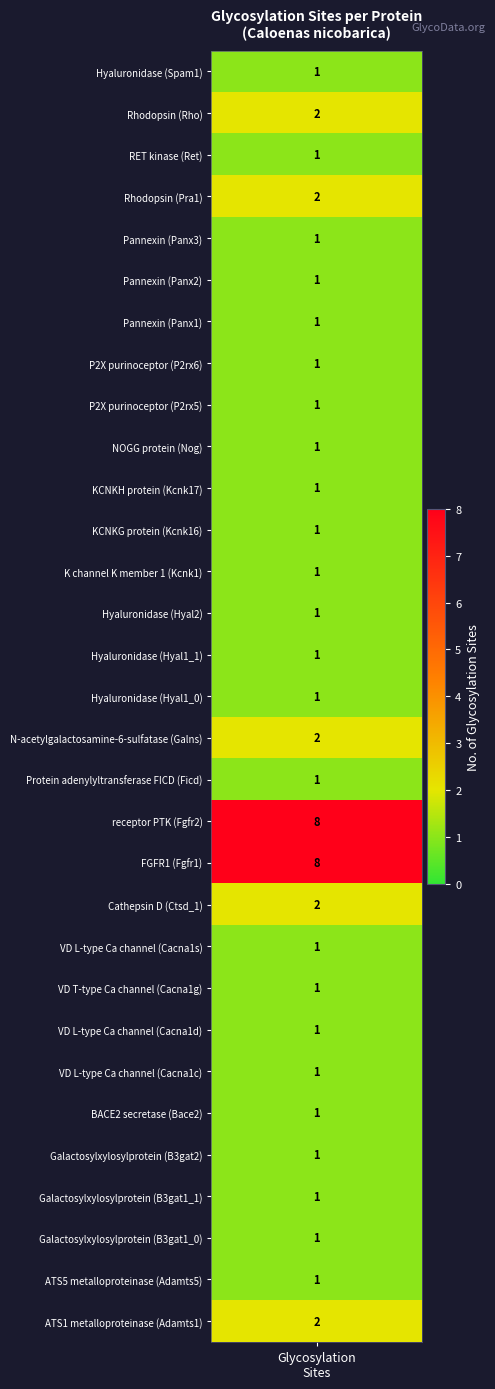

Reading right to left, list all the values displayed in this chart.

30=2	29=1	28=1	27=1	26=1	25=1	24=1	23=1	22=1	21=1	20=2	19=8	18=8	17=1	16=2	15=1	14=1	13=1	12=1	11=1	10=1	9=1	8=1	7=1	6=1	5=1	4=1	3=2	2=1	1=2	glycosylation_sites=1